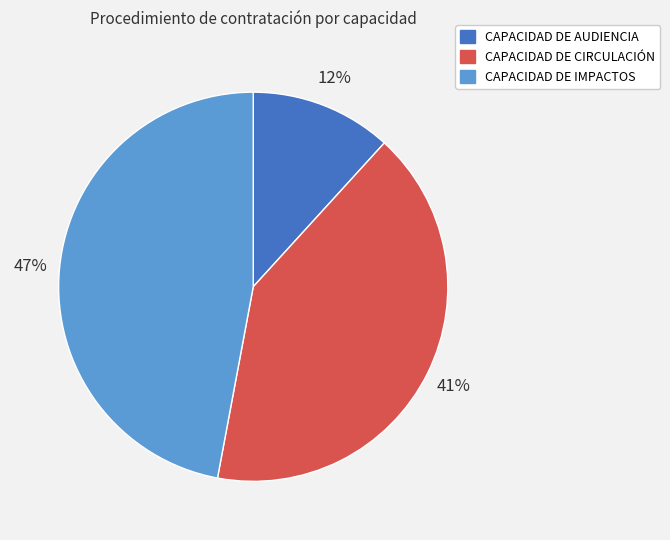

Combined, do CAPACIDAD DE CIRCULACIÓN and CAPACIDAD DE AUDIENCIA account for over 50%?

Yes